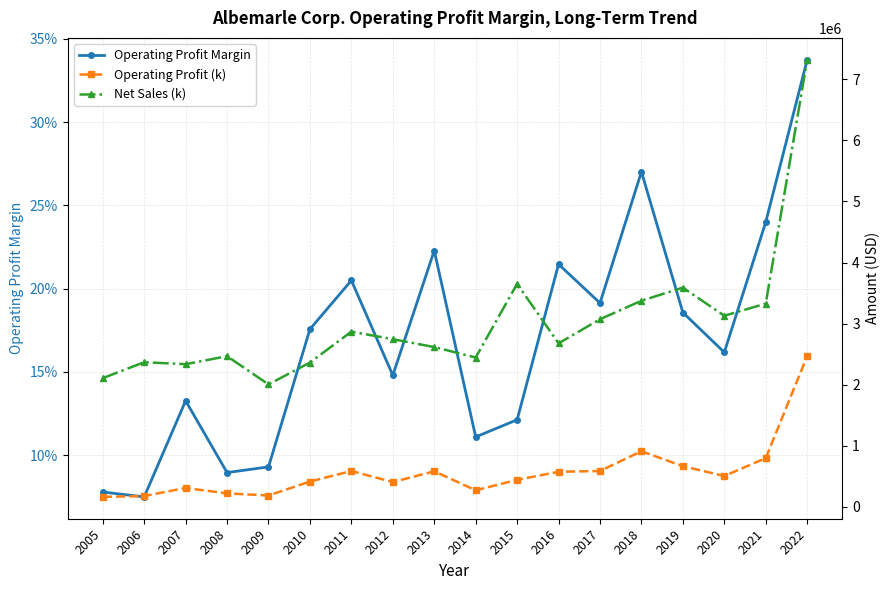

How many values in the Net Sales (k) series exceed 2745420?

8